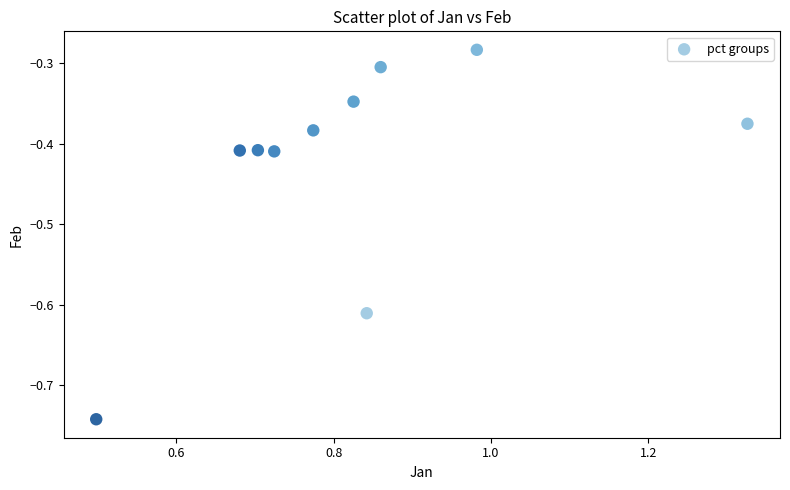

What is the average X value?

0.8